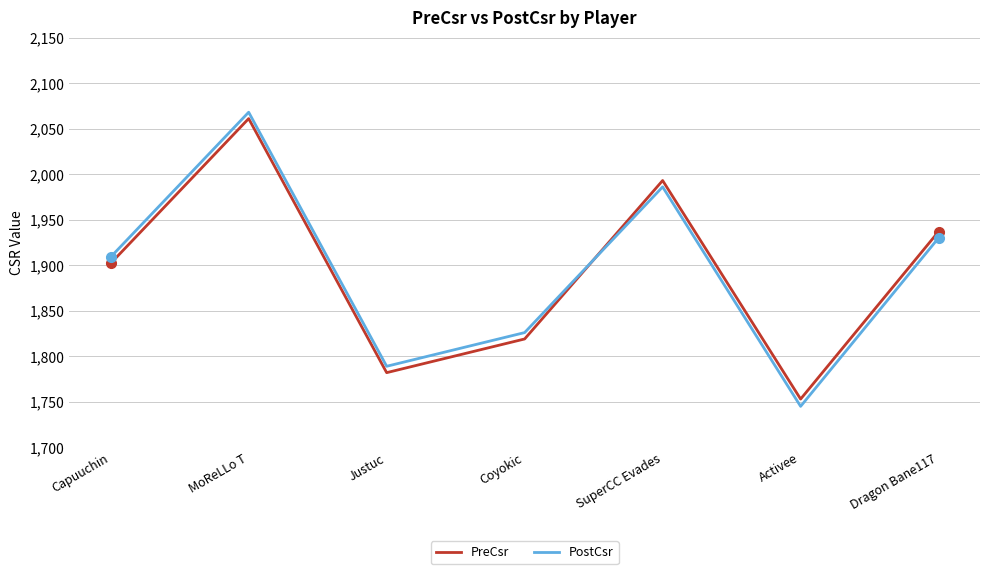

How many interior local peaks does the PostCsr series have?

2